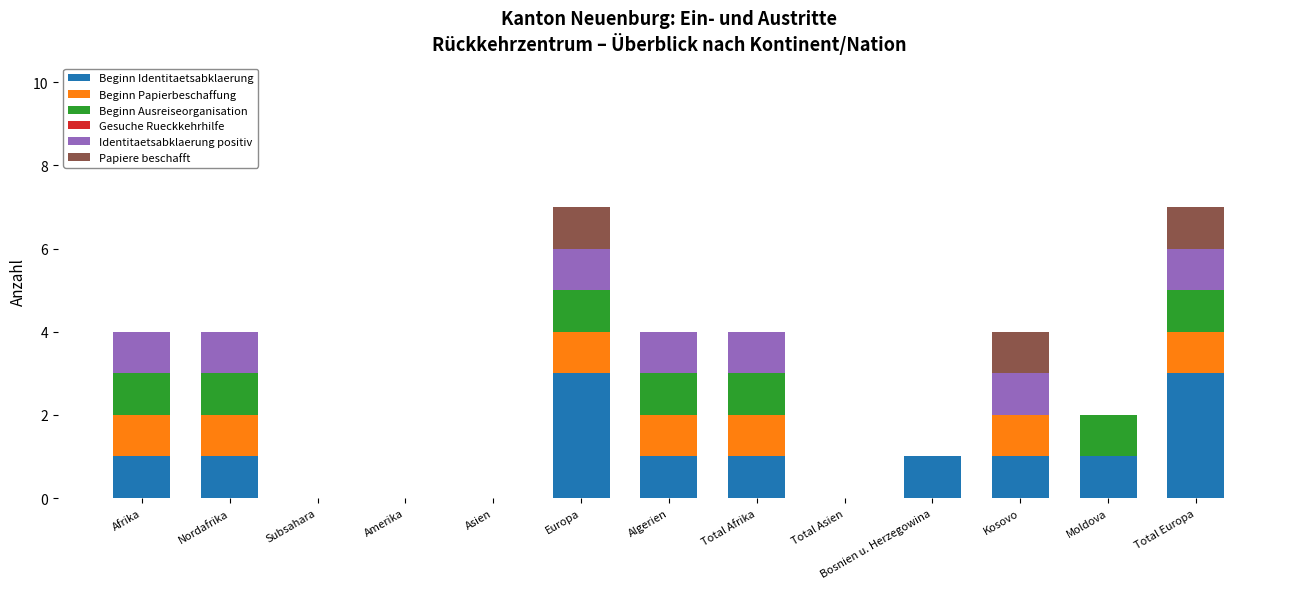

What is the maximum value for Beginn Identitaetsabklaerung?

3